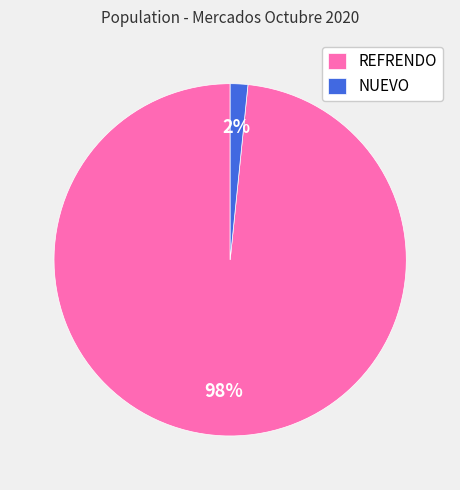

What is the largest slice in the pie chart?

REFRENDO